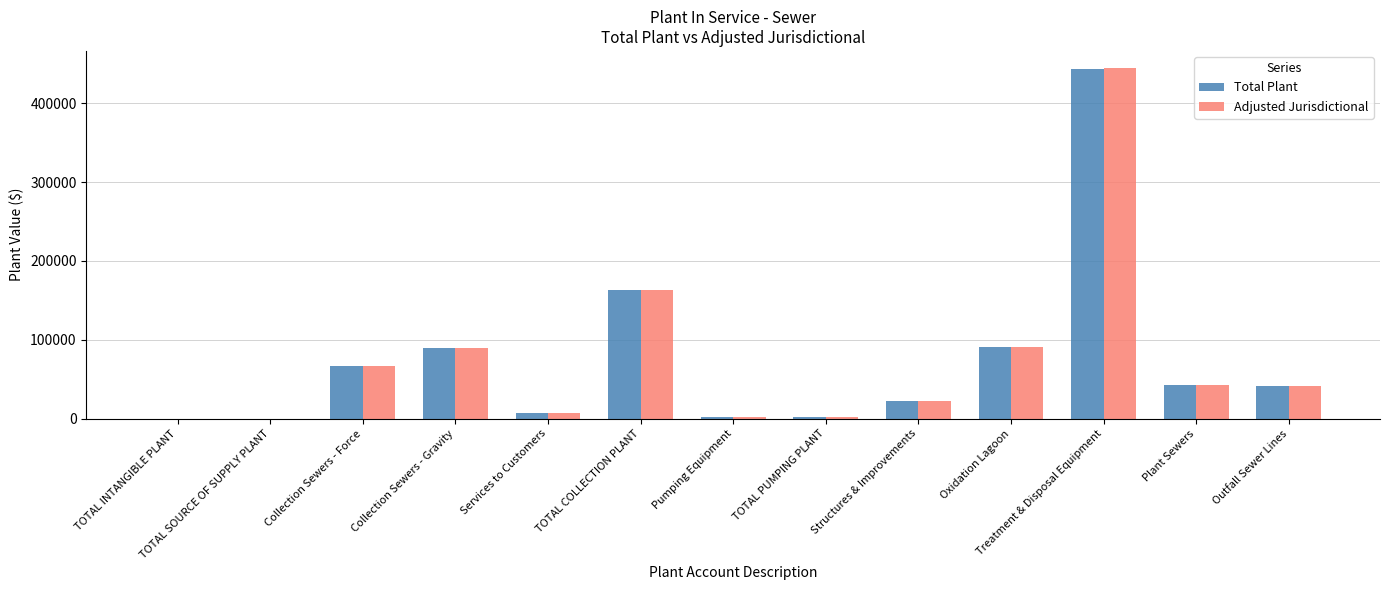

What is the average value of the Total Plant series?

74747